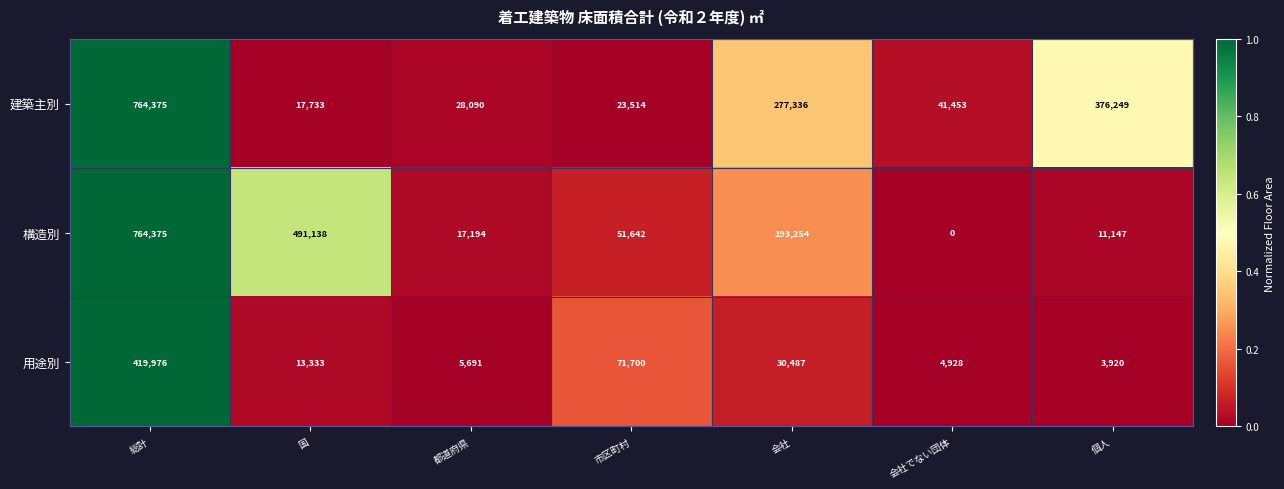

Is it true that 構造別 equals 313492 at 会社?

False